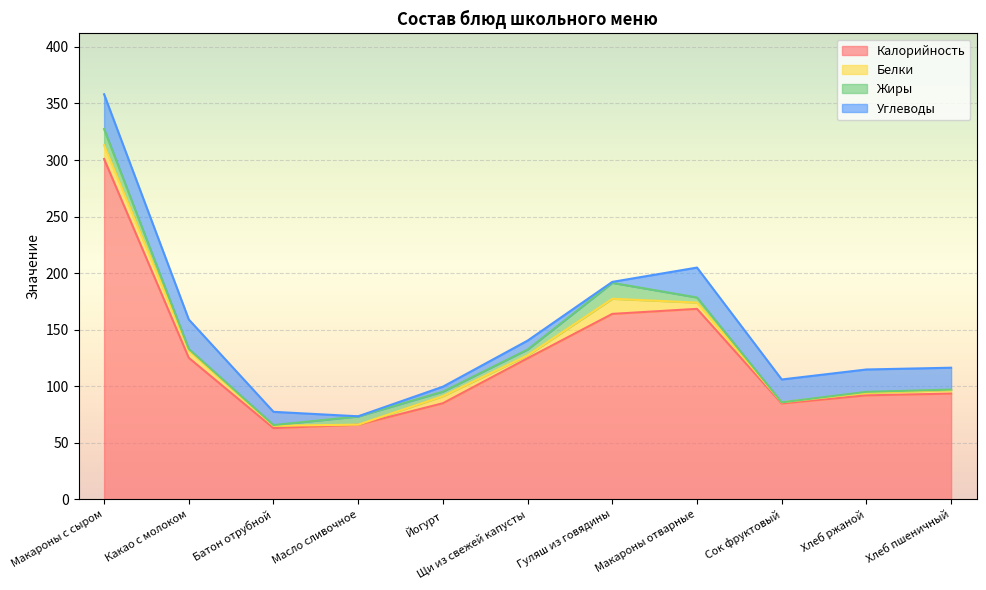

The Углеводы series shows 0.8 at Гуляш из говядины. True or false?

True